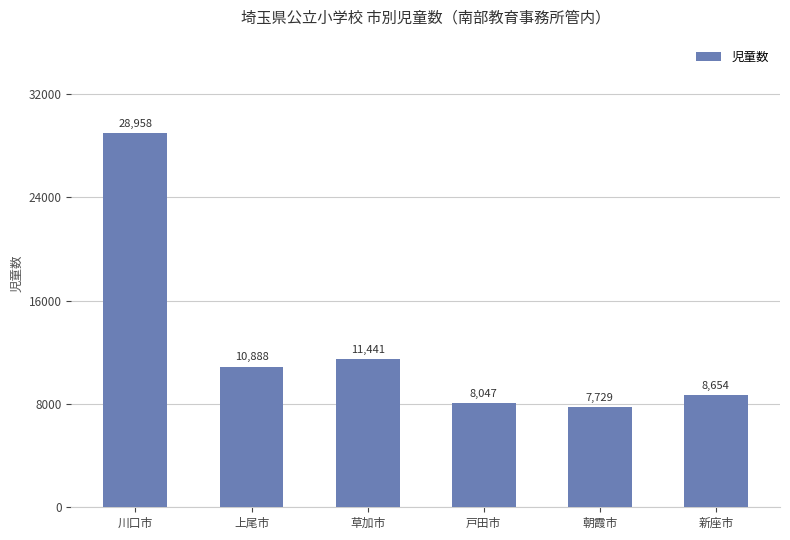

Which category has the highest value across all series?

川口市